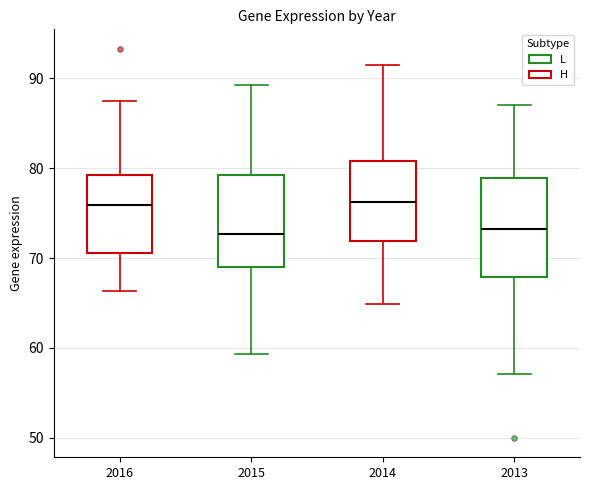

Reading left to right, transcribe this box plot: for each box, give where its median line is, the range the box spans, and where its two whiskers end, as read against the y-axis. The values are not printed on the chart, so give them approximately, as read against the axis.

2016: median 76, box 71 to 79, whiskers 66 to 88
2015: median 73, box 69 to 79, whiskers 59 to 89
2014: median 76, box 72 to 81, whiskers 65 to 92
2013: median 73, box 68 to 79, whiskers 57 to 87